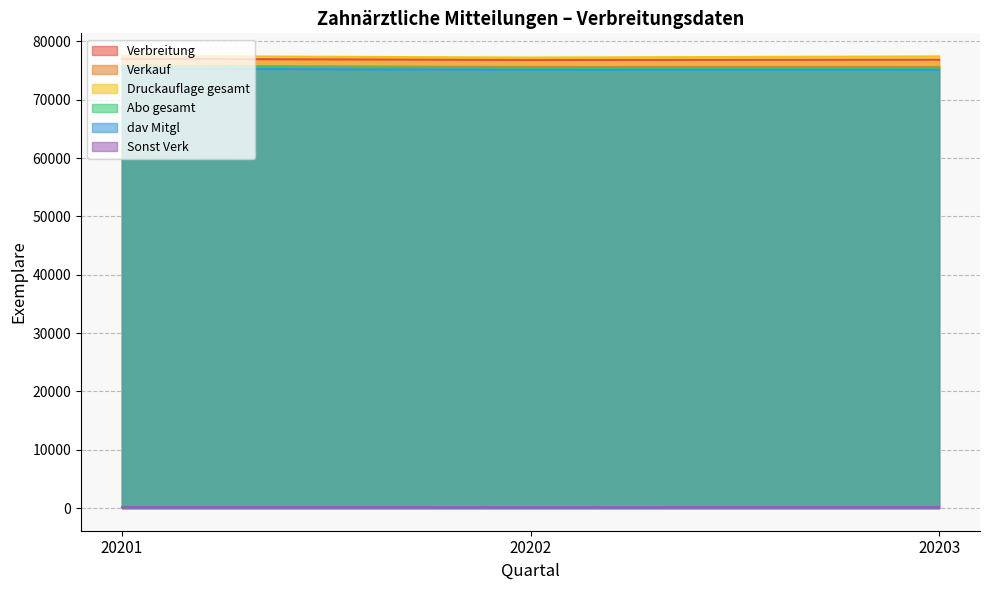

At 20202, list the series in order from largest to smallest.

Druckauflage gesamt, Verbreitung, Verkauf, Abo gesamt, dav Mitgl, Sonst Verk